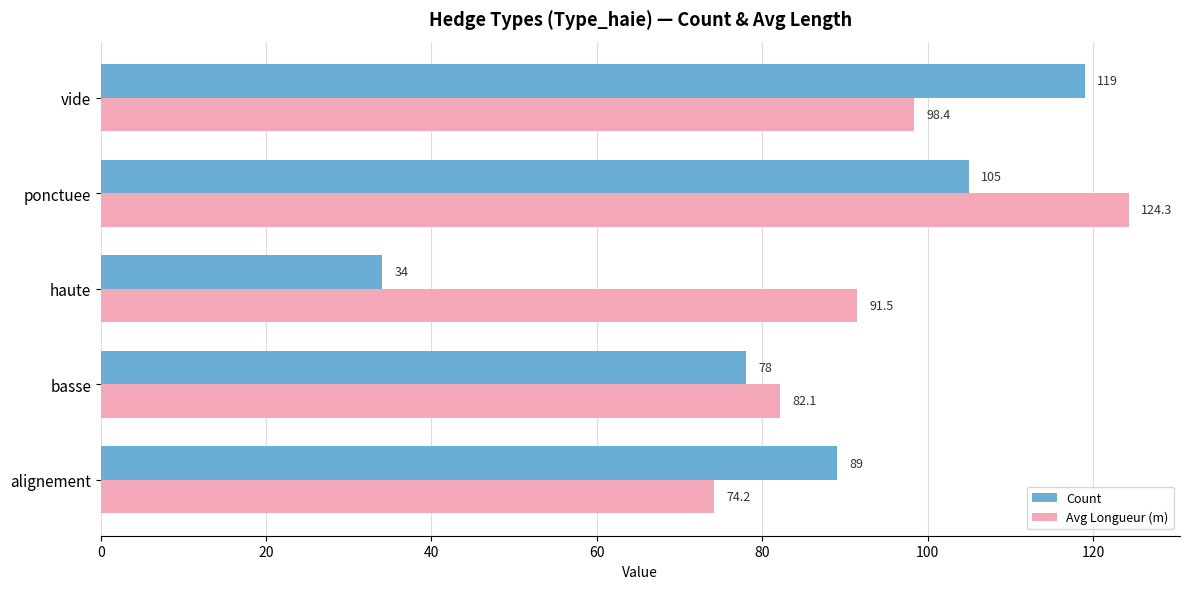

Which series has the widest spread of values?

Count